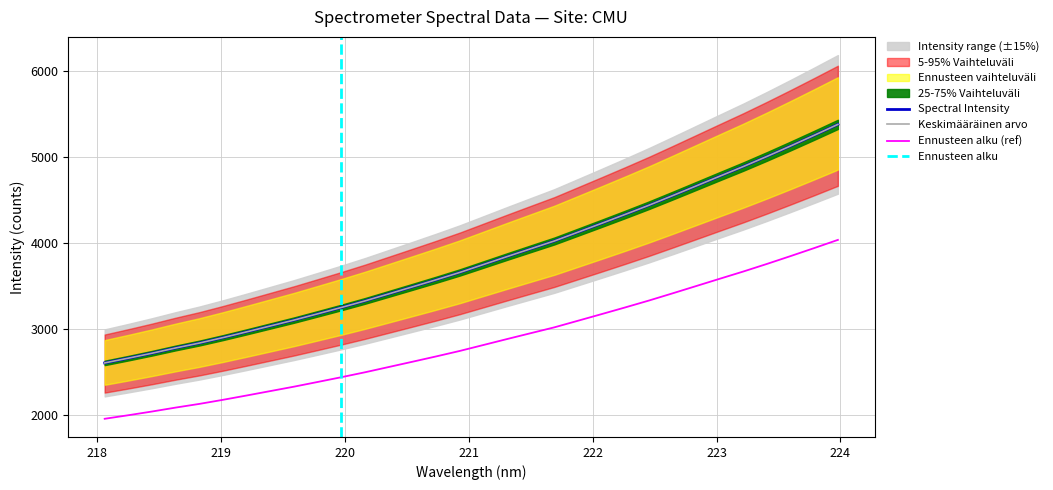

Reading left to right, what are all the values shown in this chart?

2601.8	2657.1	2714.6	2775.8	2832.9	2896.5	2963.5	3032.0	3100.4	3173.4	3247.3	3323.8	3405.2	3486.9	3569.4	3654.4	3746.6	3839.0	3930.1	4020.6	4123.3	4226.1	4330.2	4436.6	4548.1	4661.4	4775.1	4887.7	5005.5	5127.1	5251.4	5378.0